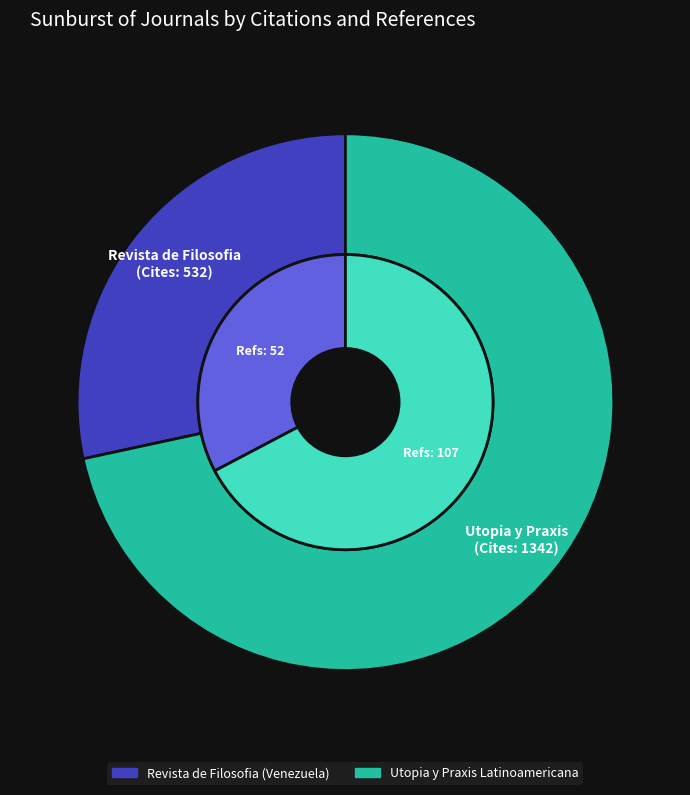

True or false: Revista de Filosofia (Venezuela) accounts for 25% of the total.

False